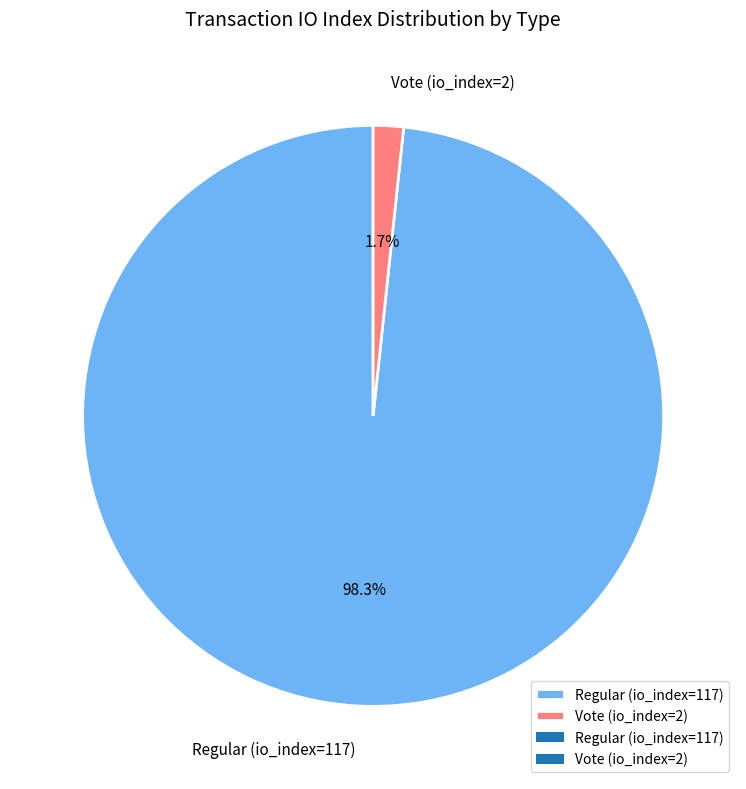

Is it true that Vote (io_index=2) is 13% of the pie?

False